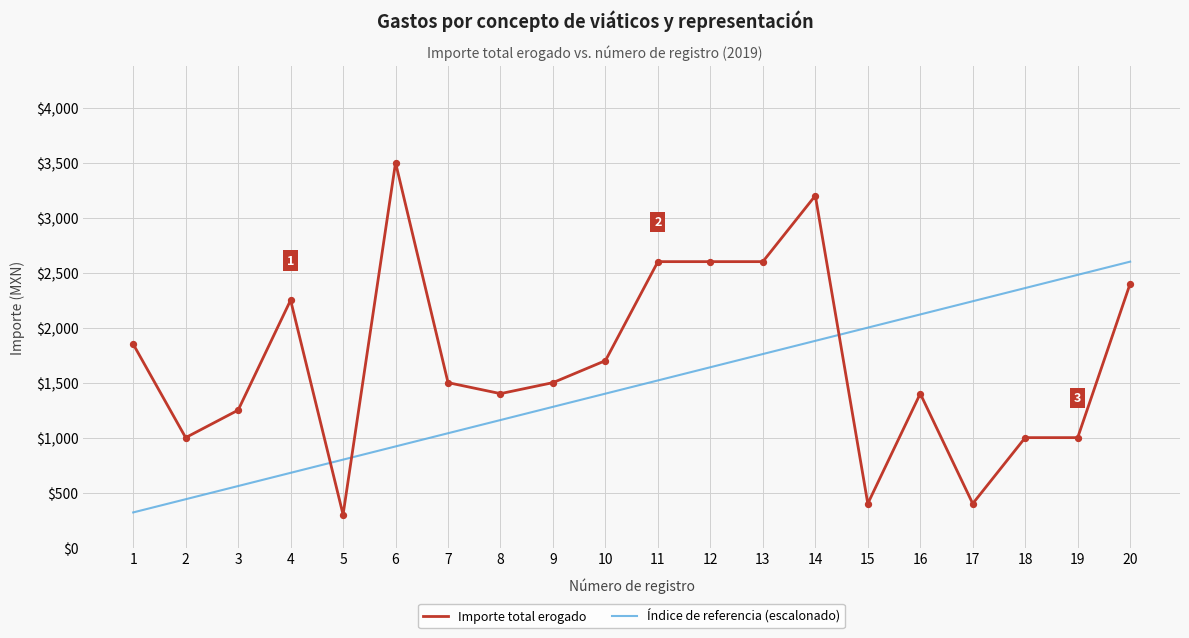

What is the total value across all series at 19?

3480